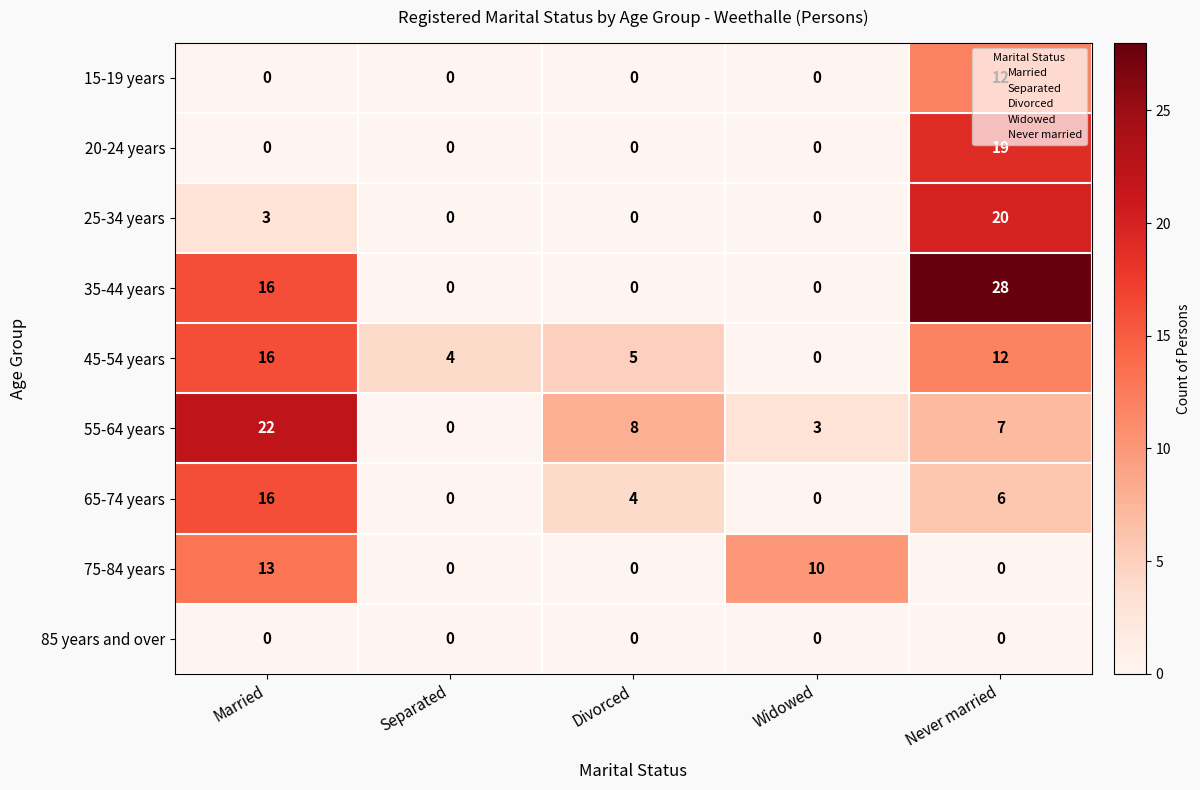

True or false: 25-34 years has a value of -9 at Widowed.

False